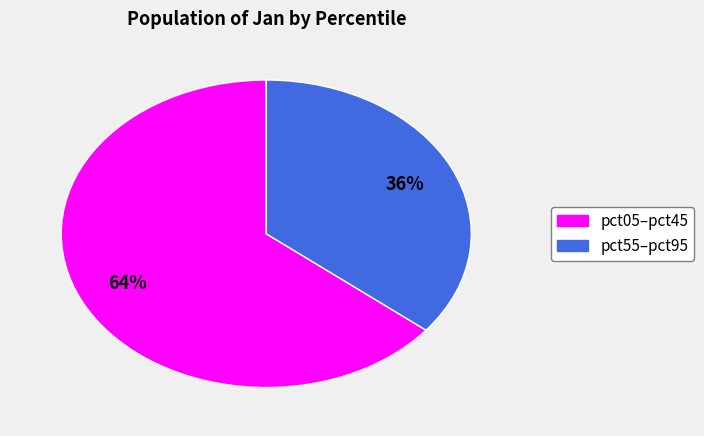

True or false: pct55–pct95 accounts for 36% of the total.

True